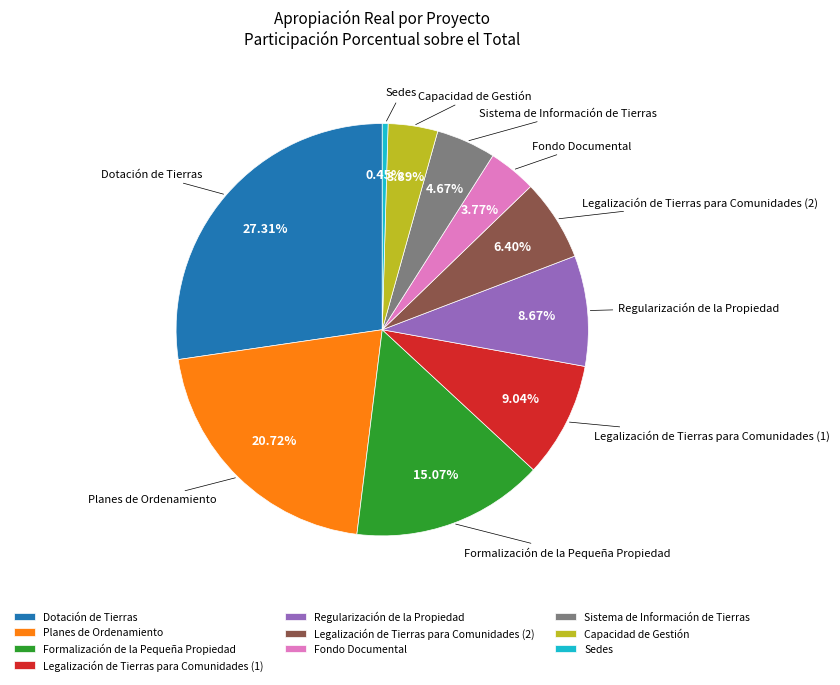

Does Capacidad de Gestión represent more than half of the total?

No